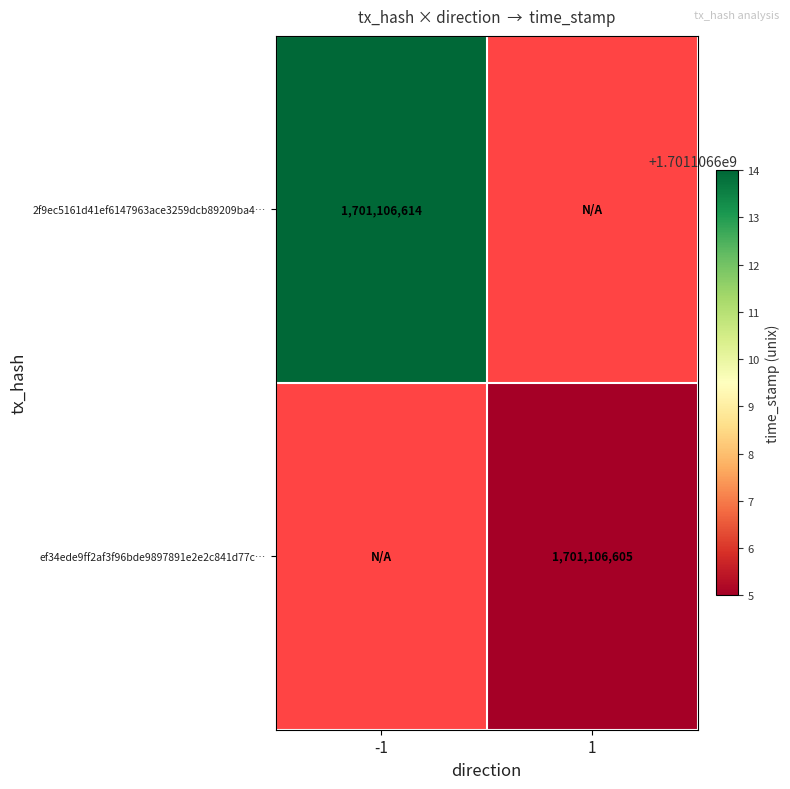

Which series has the widest spread of values?

2f9ec5161d41ef6147963ace3259dcb89209ba4